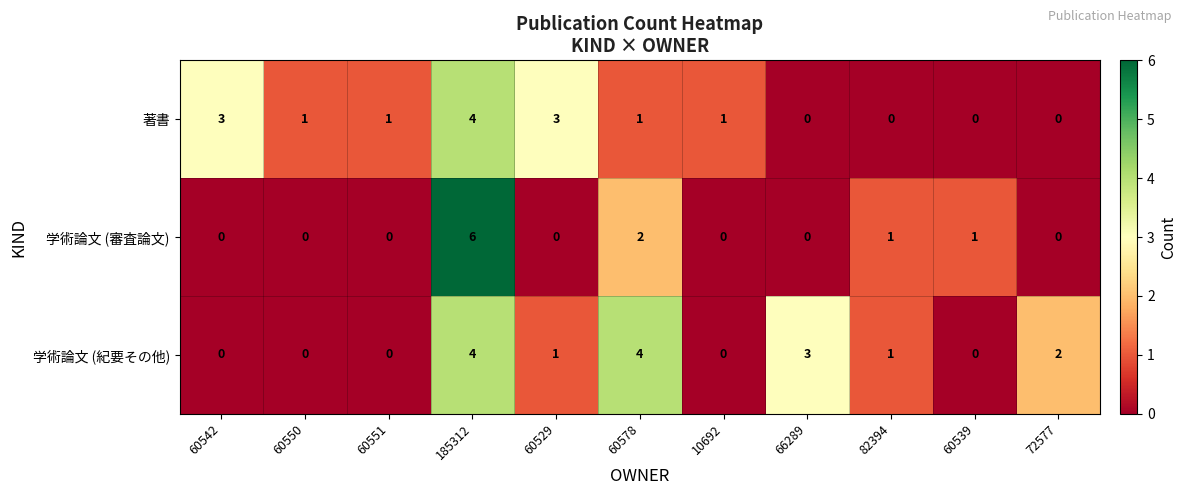

What is the difference between the highest and lowest values at 10692?

1